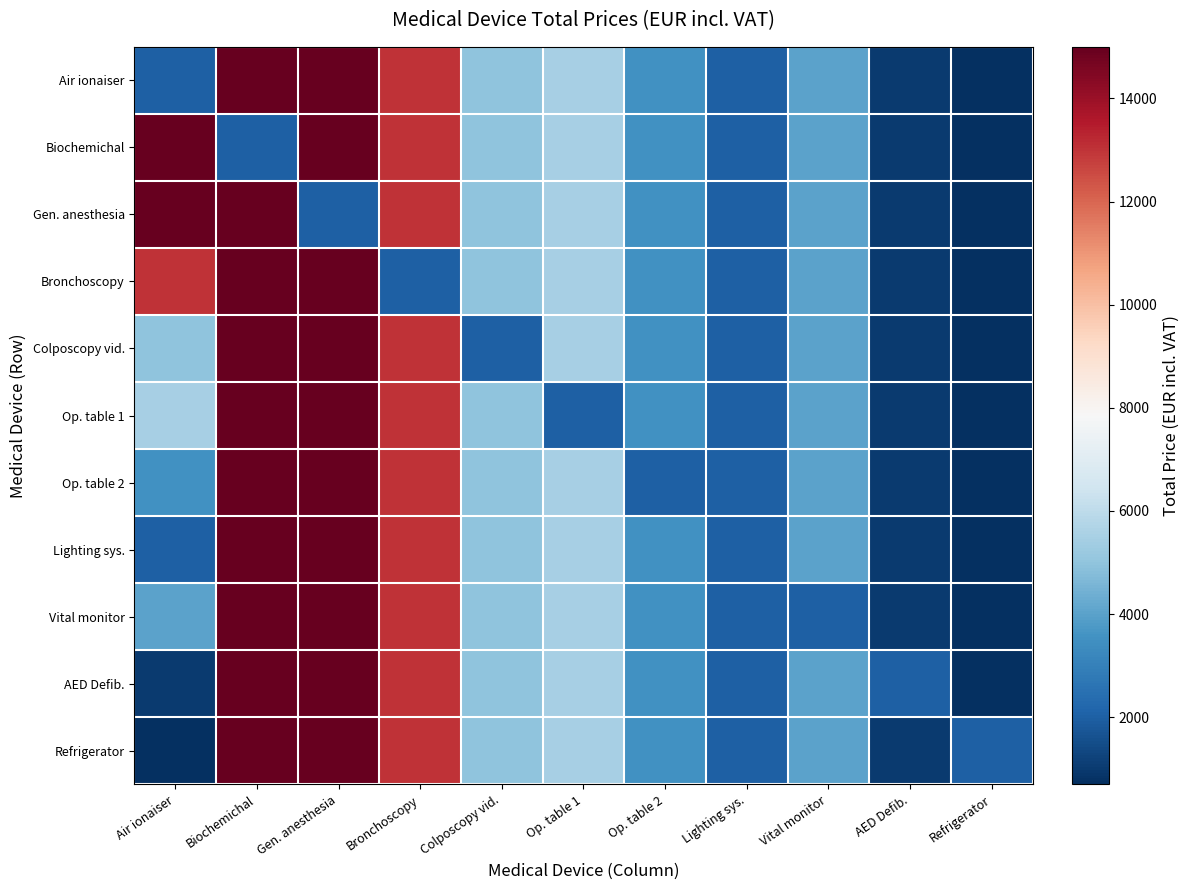

Which label corresponds to the largest value in the chart?

Biochemichal